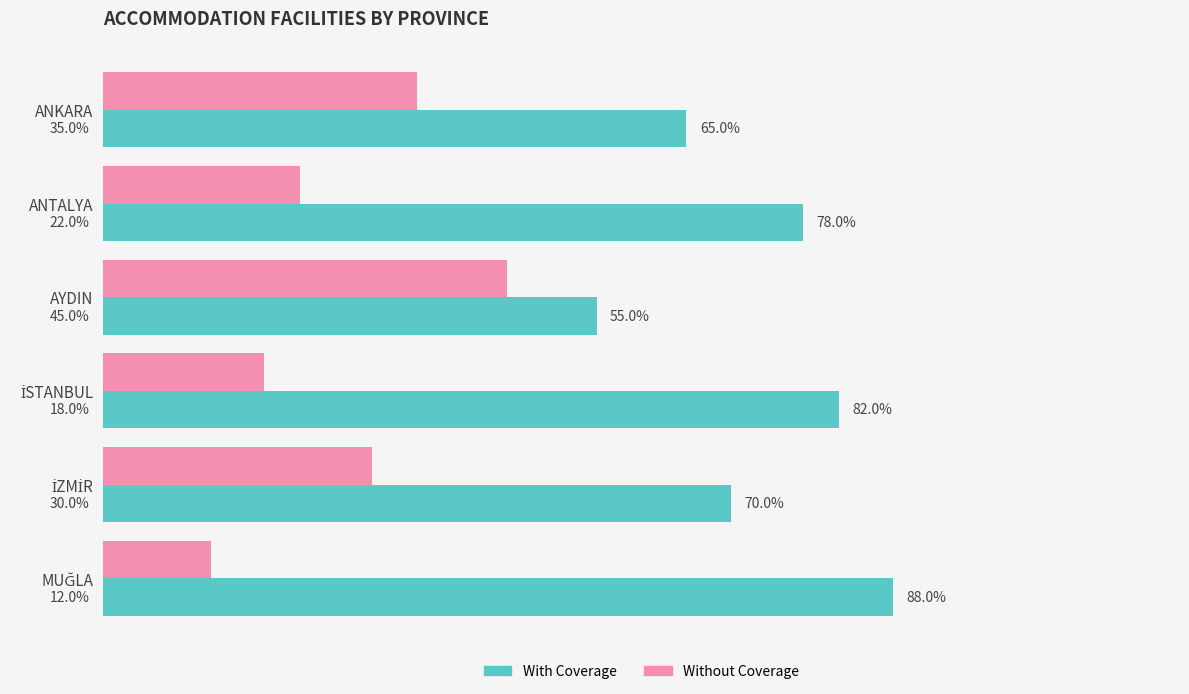

Rank the series by their average value, from highest to lowest.

With Coverage, Without Coverage